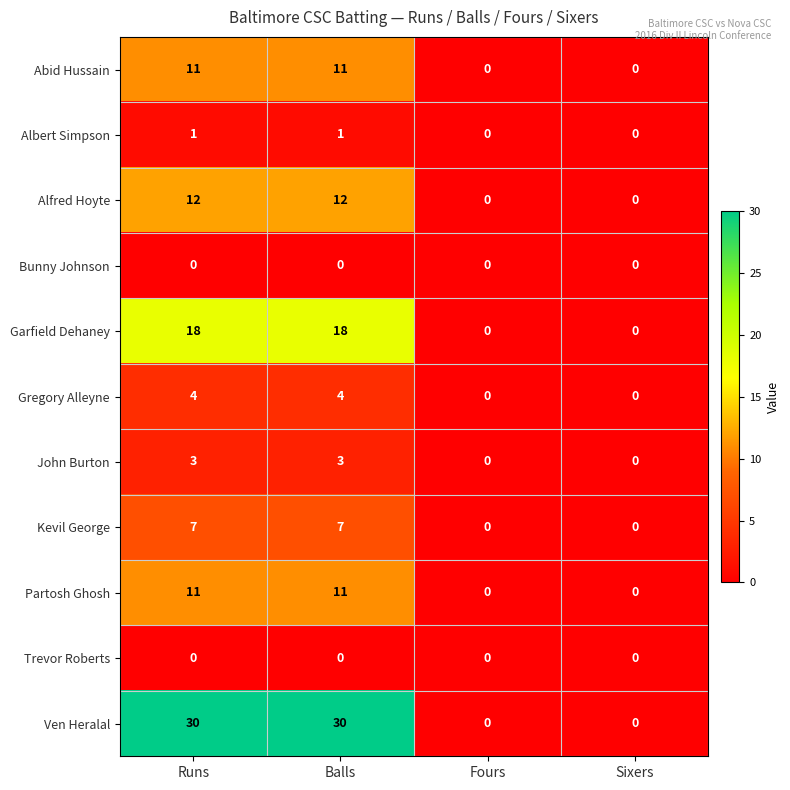

Is it true that Trevor Roberts equals 0 at Balls?

True